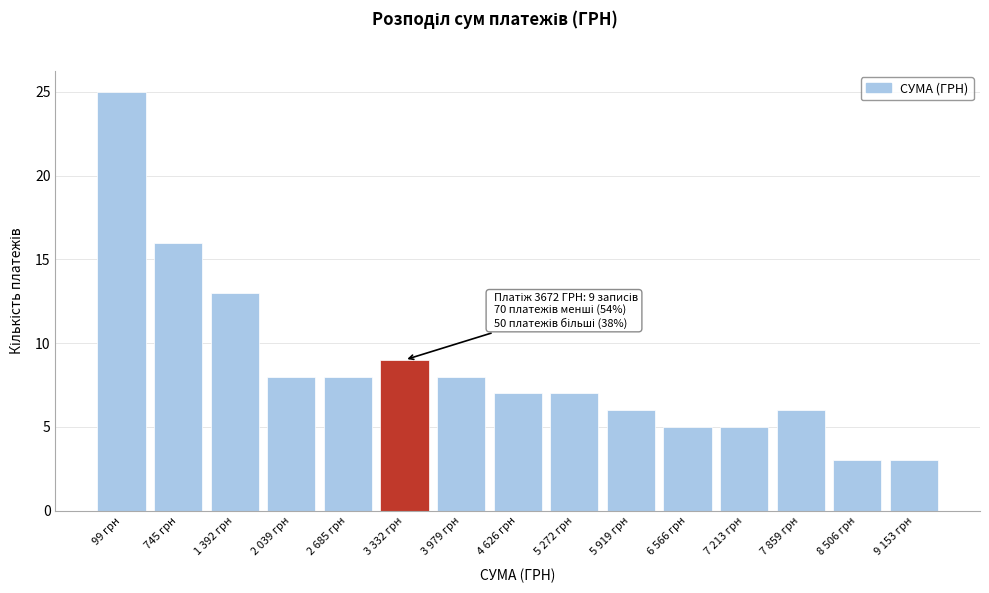

Reading left to right, what are all the values shown in this chart?

25	16	13	8	8	9	8	7	7	6	5	5	6	3	3